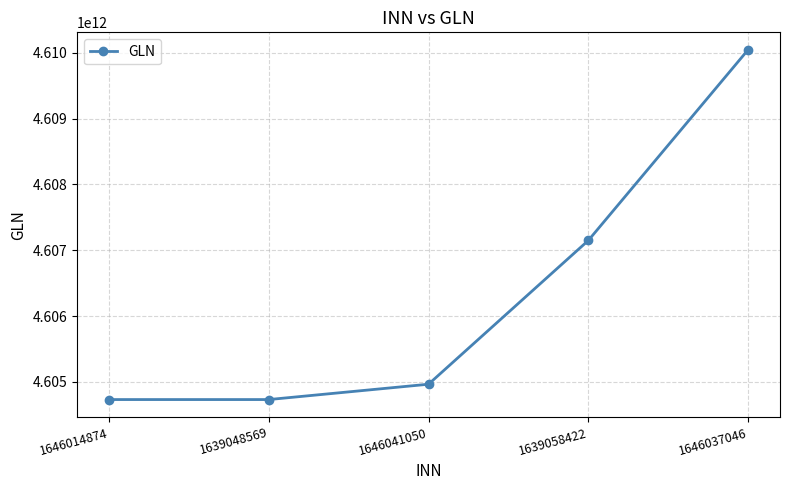

What value does the data have at 1646037046?

4610044389991